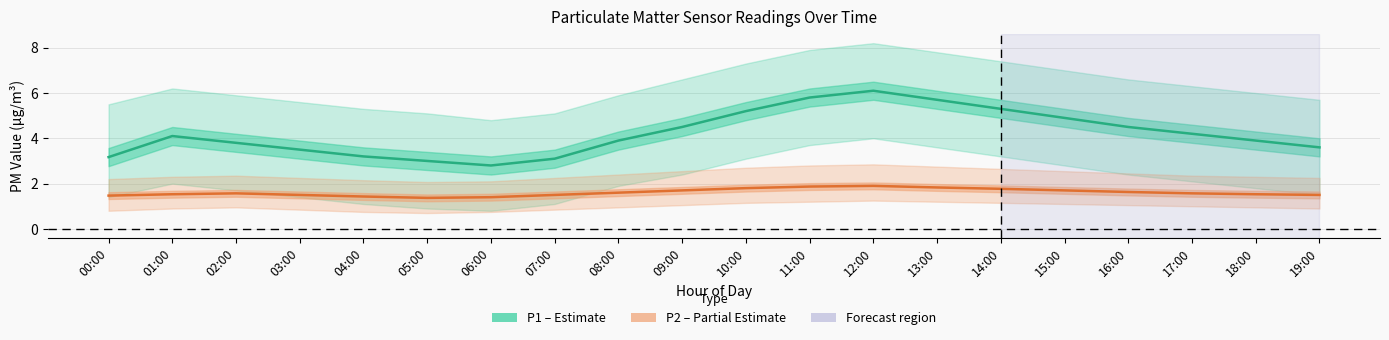

How many lines are shown in the chart?

2